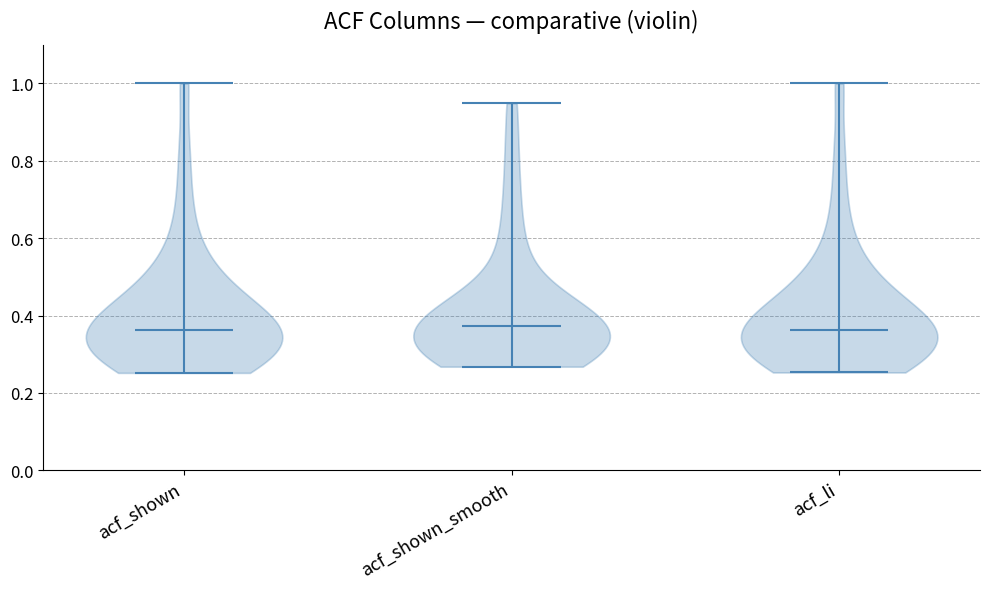

Reading left to right, read every violin against the y-axis: where its median line is, and the lowest and highest points it reaches. The values are not printed on the chart, so give them approximately, as read against the axis.

acf_shown: median line 0.36, lowest point 0.26, highest point 1.00
acf_shown_smooth: median line 0.38, lowest point 0.26, highest point 0.94
acf_li: median line 0.36, lowest point 0.26, highest point 1.00